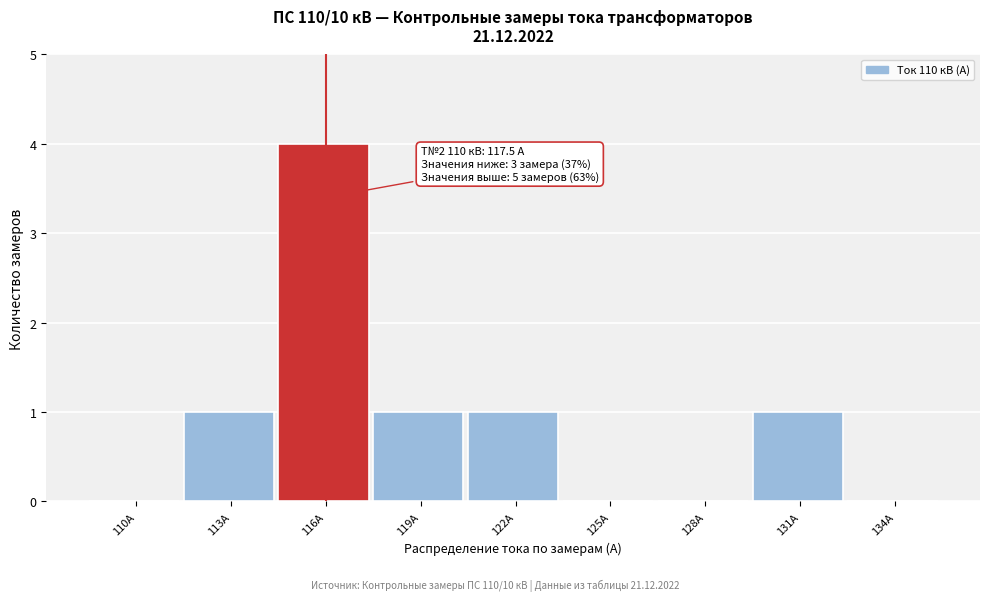

Reading left to right, what are all the values shown in this chart?

110А=0	113А=1	116А=4	119А=1	122А=1	125А=0	128А=0	131А=1	134А=0